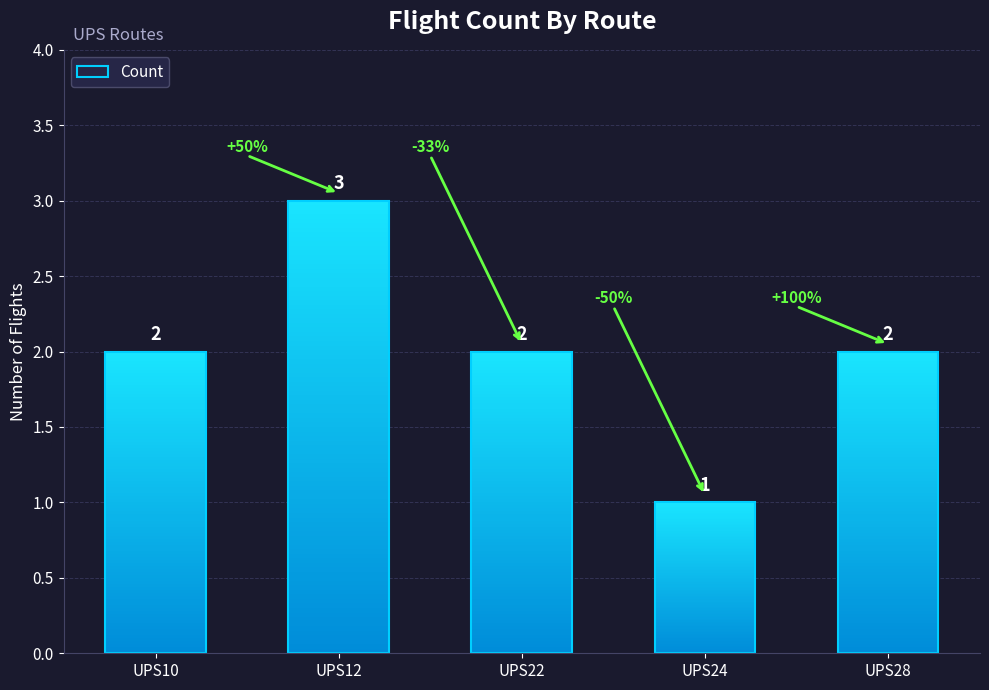

How many values exceed 2?

1